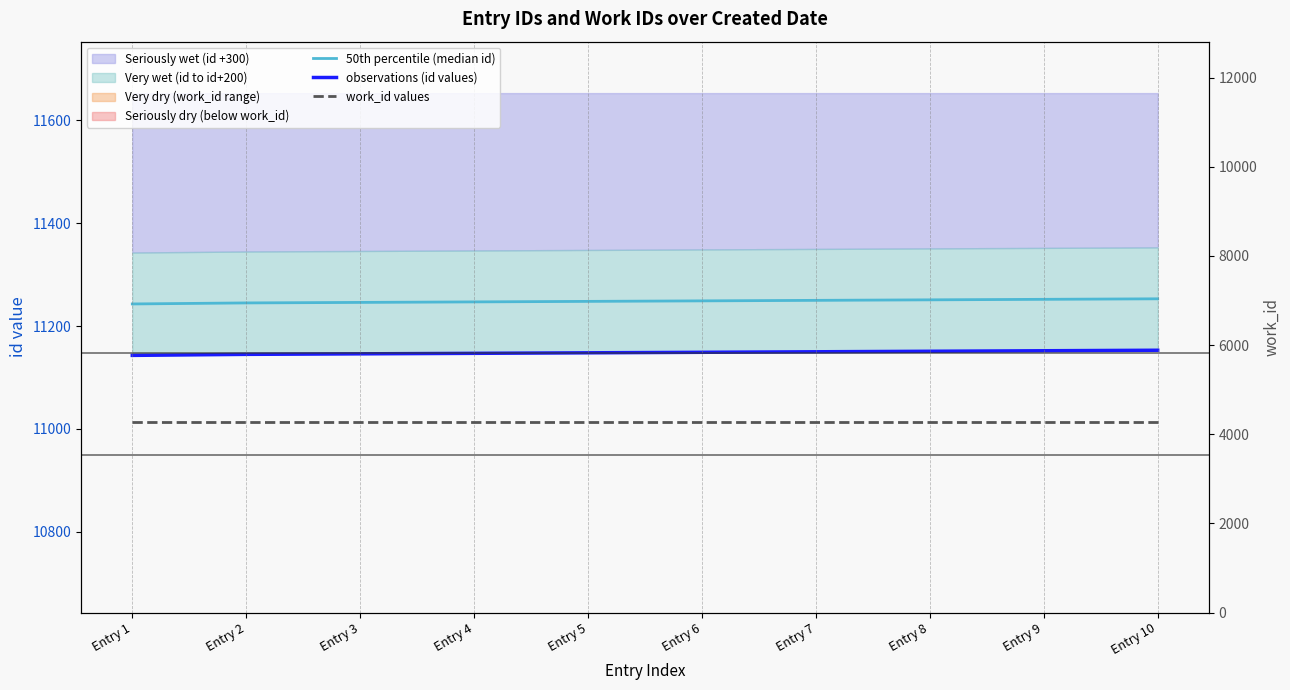

What is the value of the observations (id values) point at the 2nd from the left?

11145